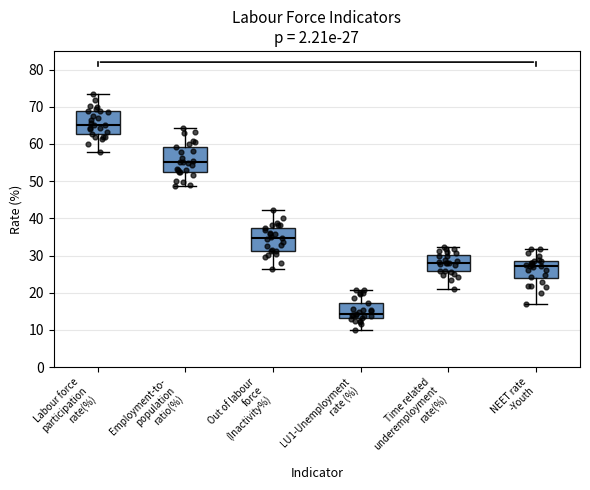

Which box's median line is the lowest?

LU1-Unemployment rate (%)